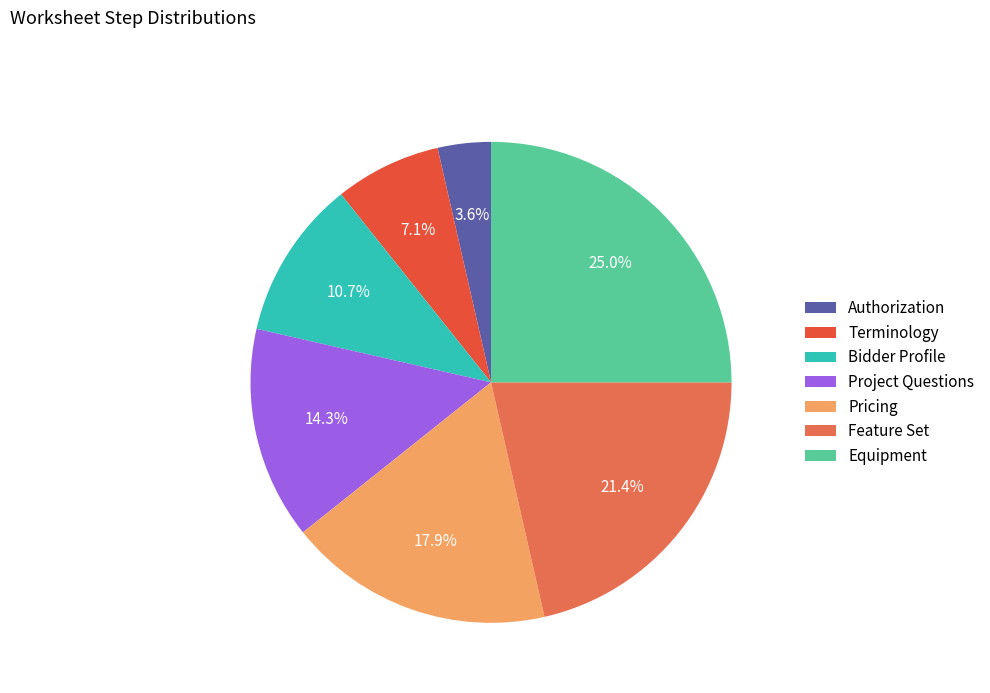

To the nearest percent, what percentage of the pie is Terminology?

7%